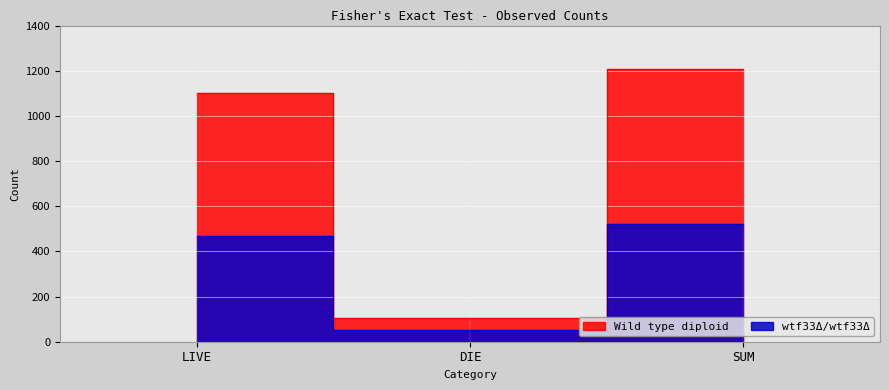

What is the sum of all wtf33Δ/wtf33Δ values?

1040